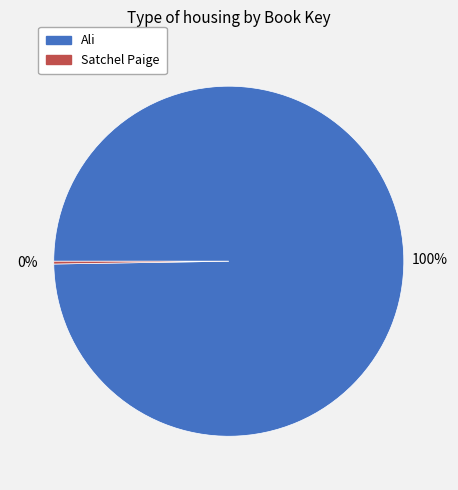

Which slice represents more than half of the pie?

Ali